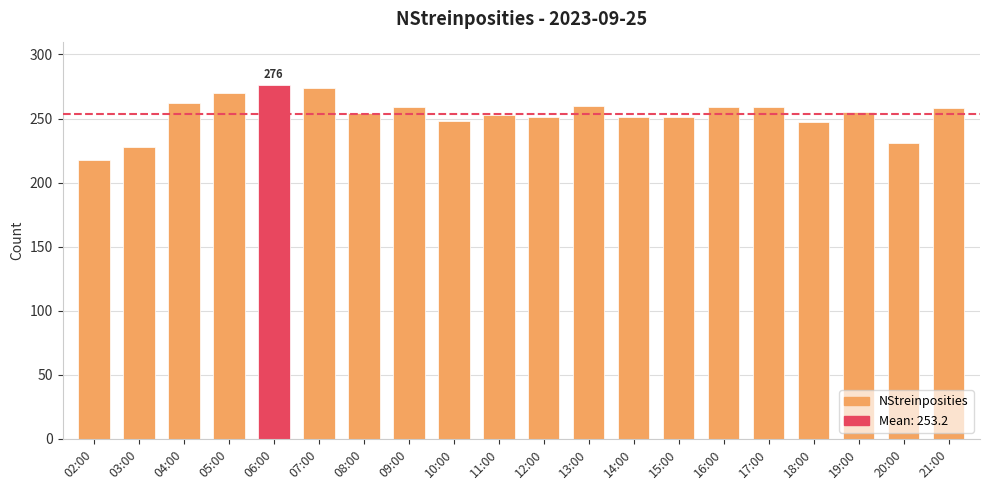

What is the change in value from 03:00 to 08:00?

+26